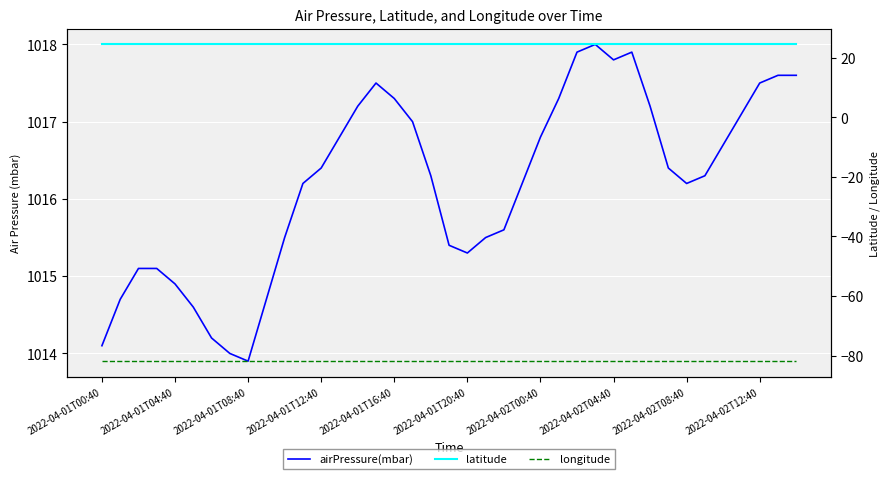

Is the value of latitude at 17 greater than the value of longitude at 35?

Yes